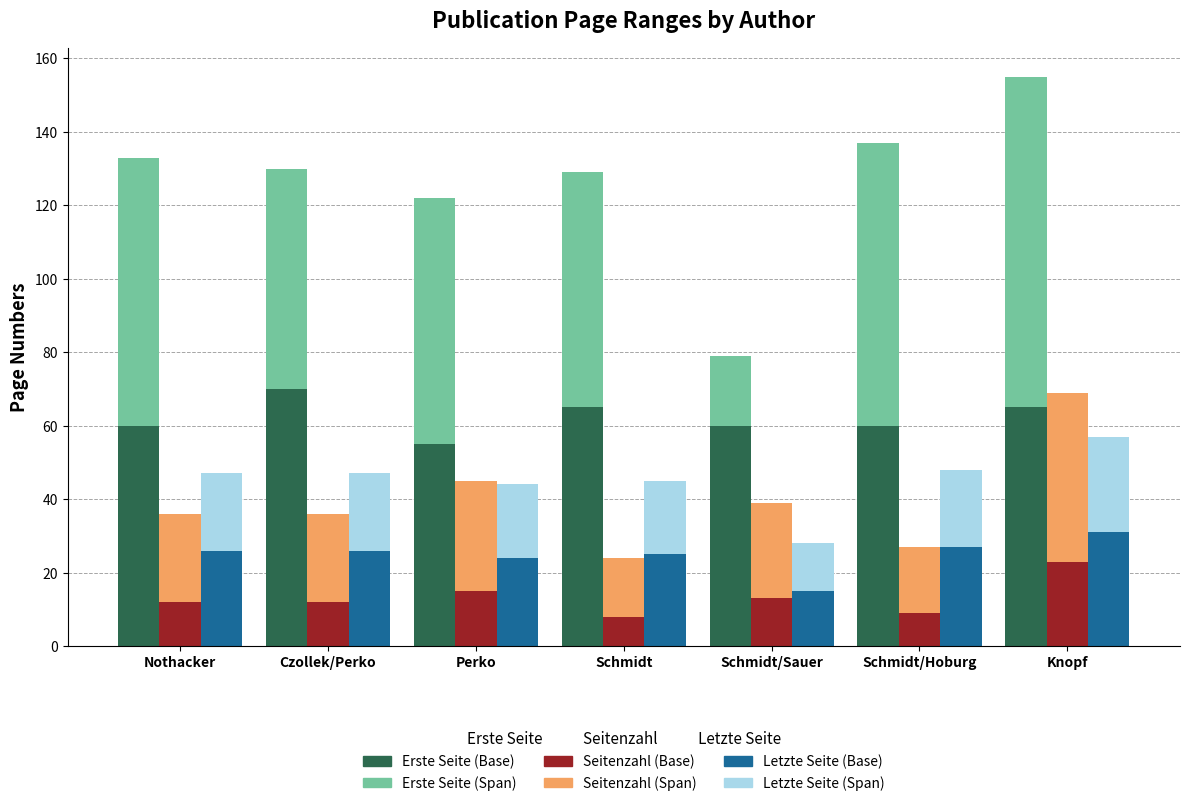

True or false: Transfer-In – Base Pages has a value of 26 at Nothacker.

True